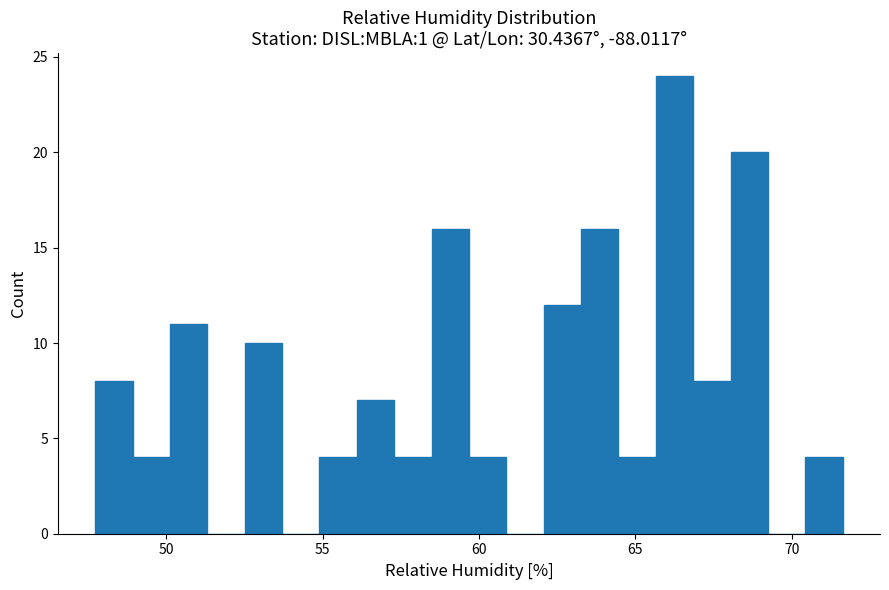

Around what value on the x-axis is the tallest bar? Give the approximate position of its centre, as read against the axis.

66.0